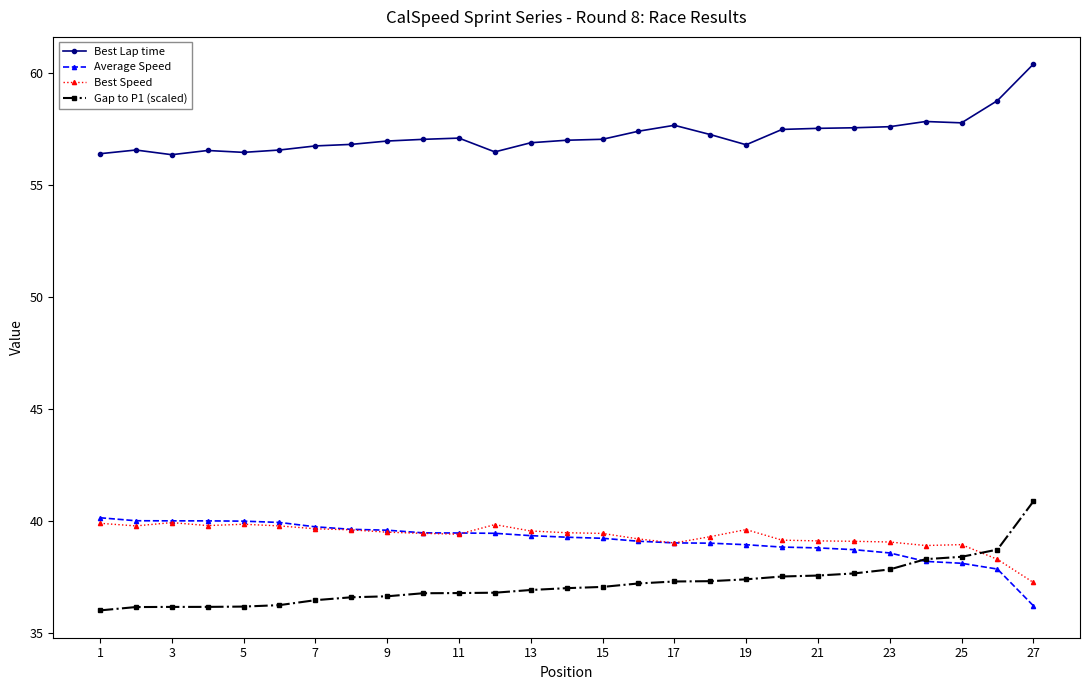

Which series has the largest total across all categories?

Best Lap time